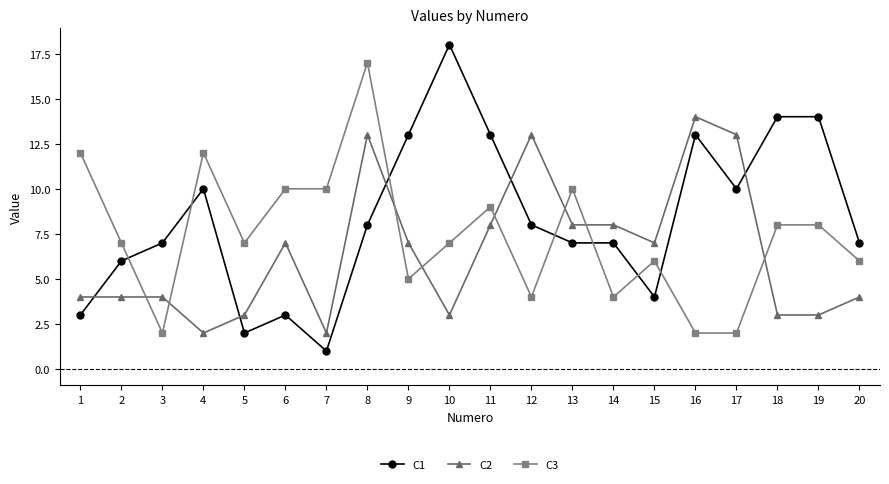

What is the value of the C2 point at the 1st from the left?

4